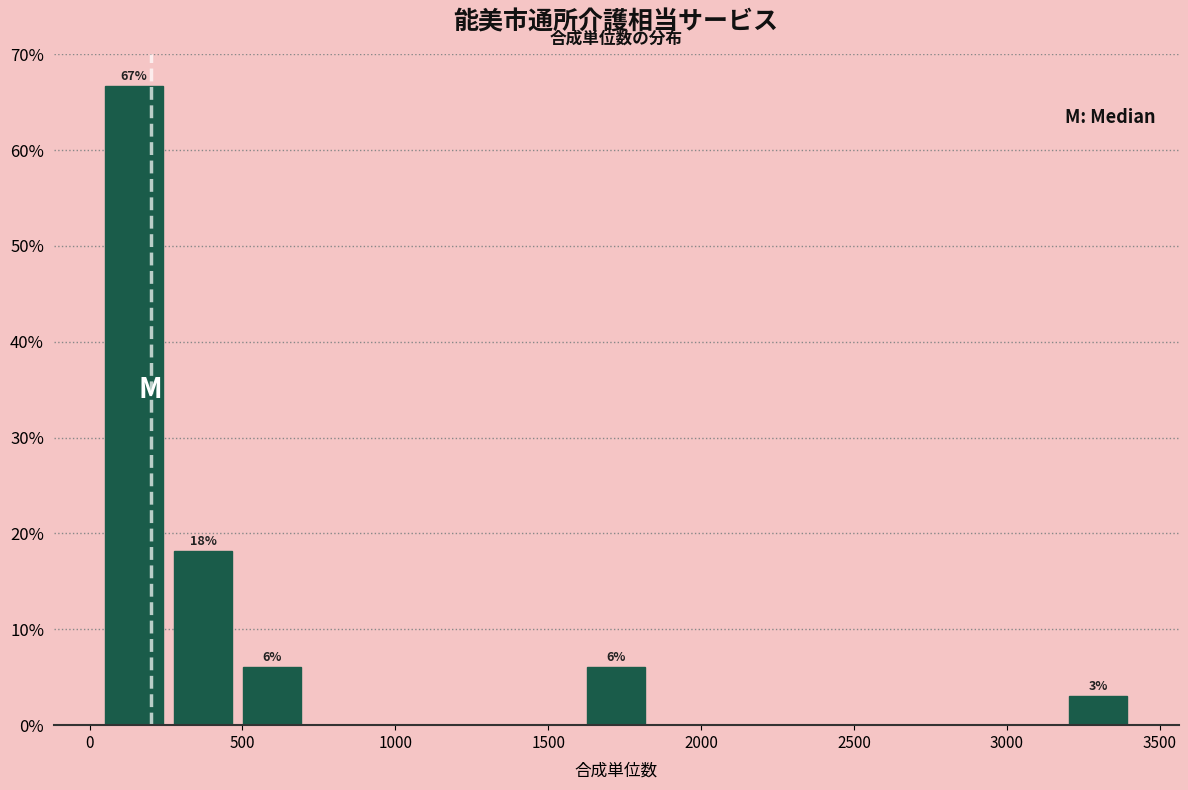

Which range on the x-axis has the tallest bar?

50 to 300